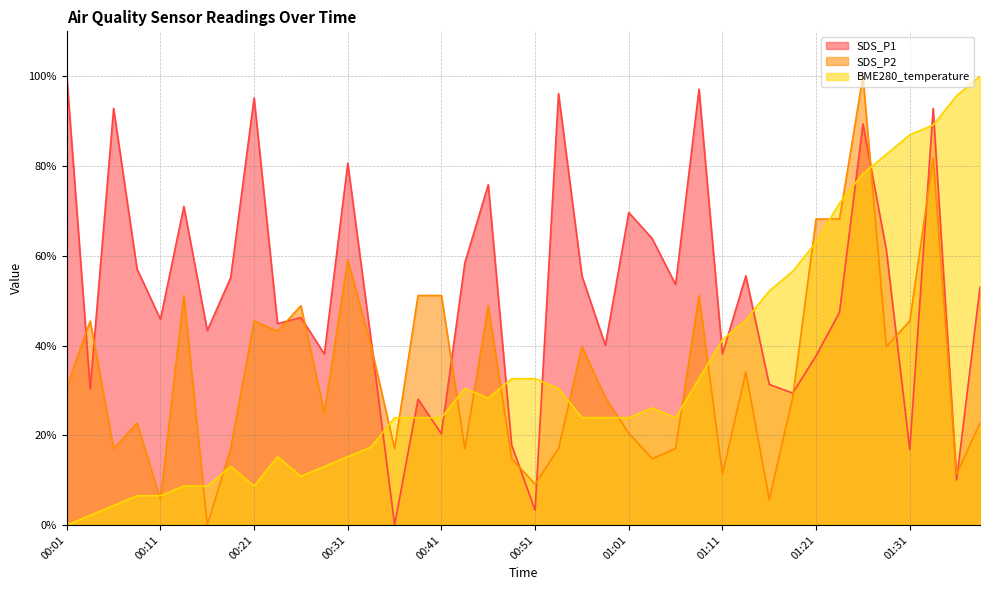

Between 00:11 and 00:01, which is larger?

00:01